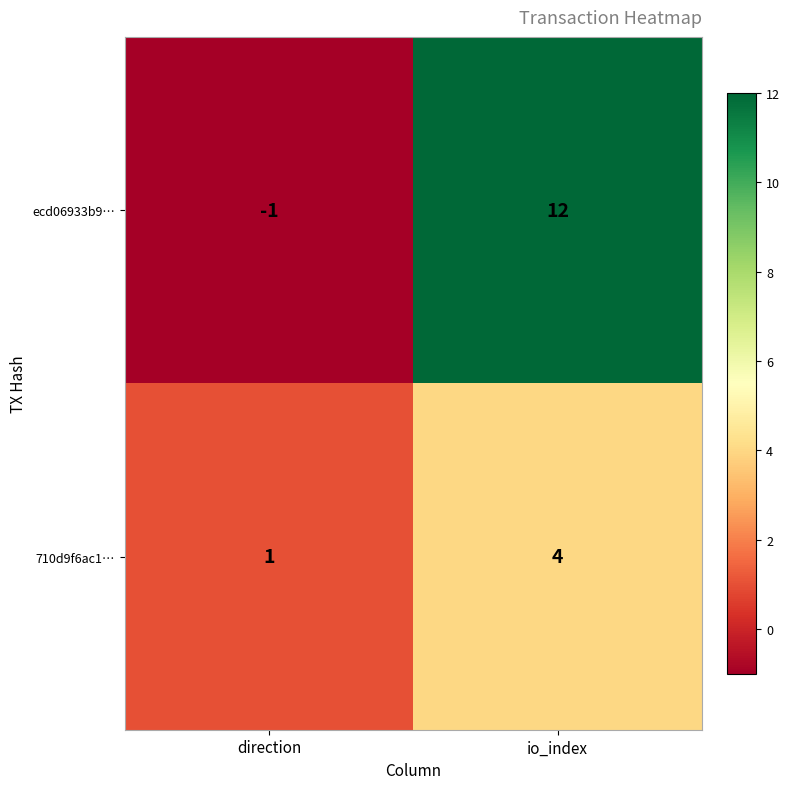

Where is ecd06933b9… nearest to the value 5?

direction